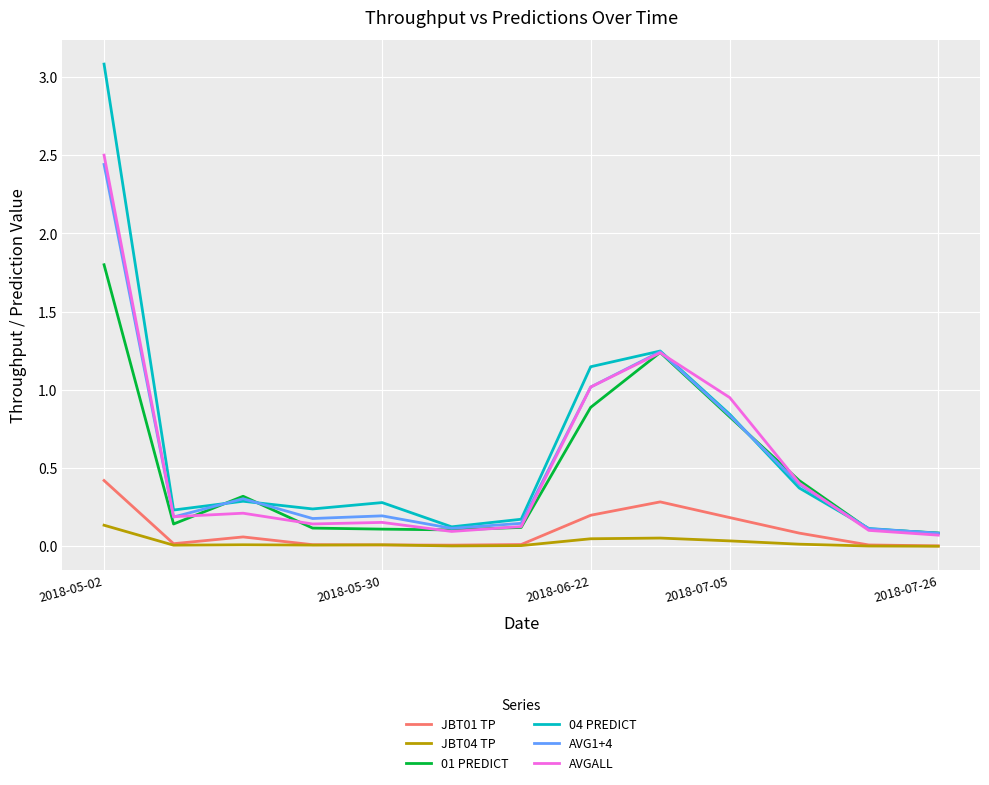

What is the highest value of the JBT01 TP series?

0.4